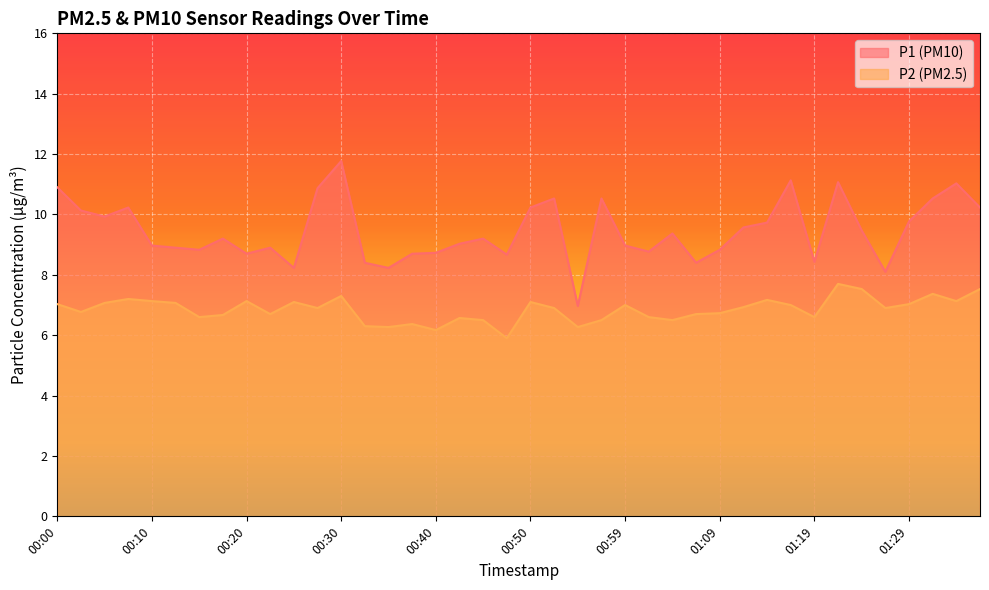

True or false: P2 and P1 cross at least once.

False